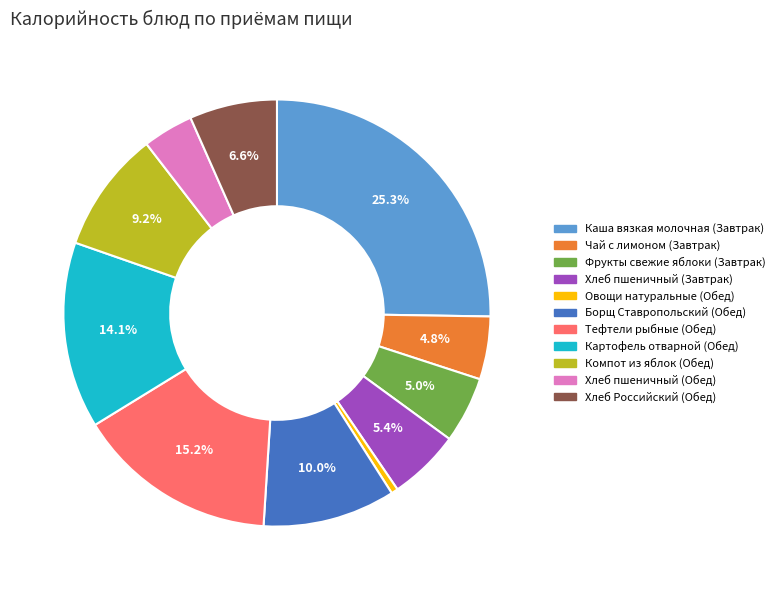

Does Хлеб Российский (Обед) represent more than half of the total?

No